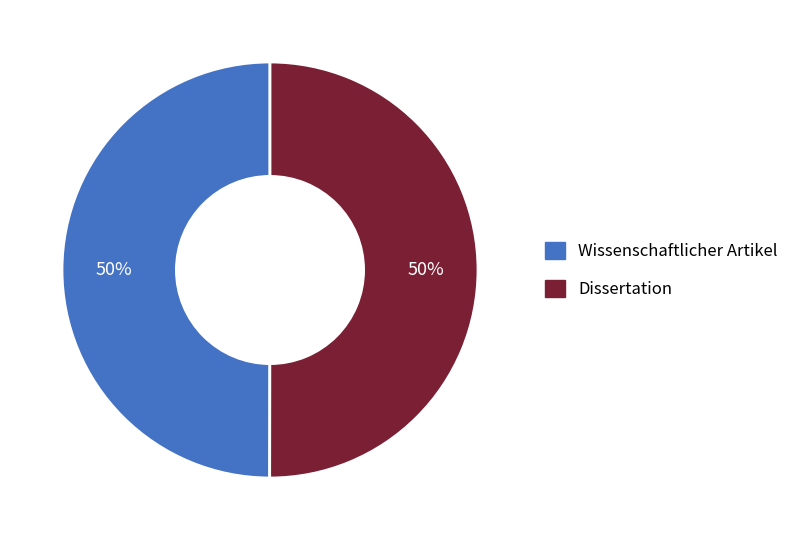

Do Wissenschaftlicher Artikel and Dissertation together represent more than half of the pie?

Yes